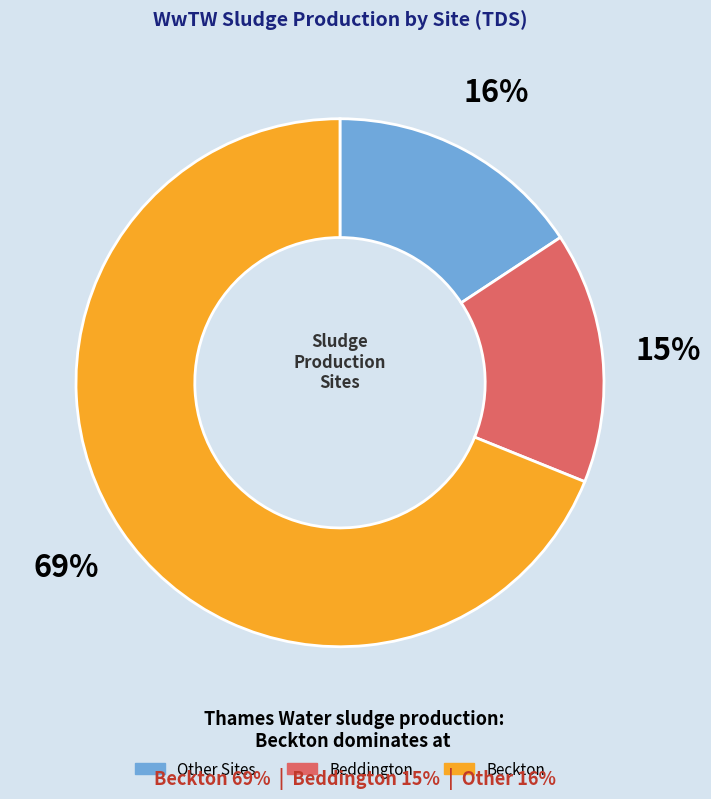

To the nearest percent, what is the average slice percentage?

33%